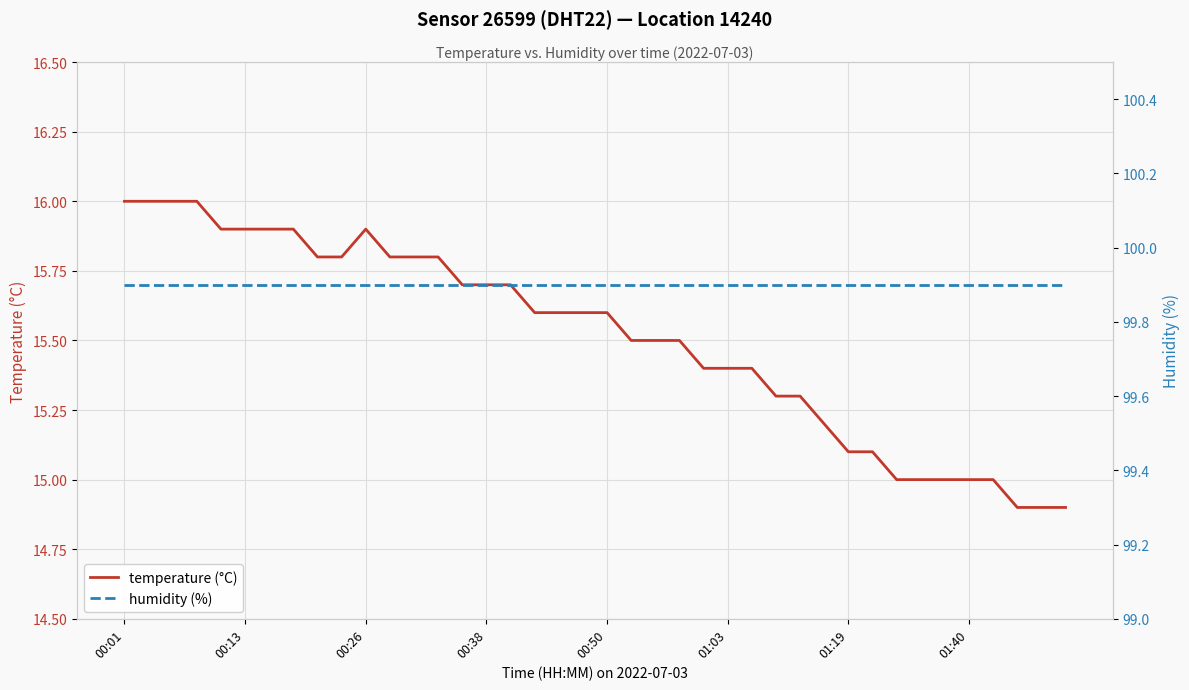

Rank the series at 31 from highest to lowest value.

humidity (%), temperature (°C)